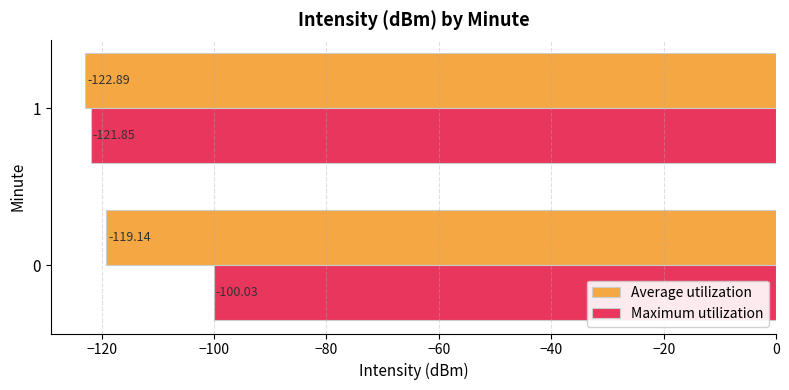

What is the average value of the Maximum utilization series?

-110.9